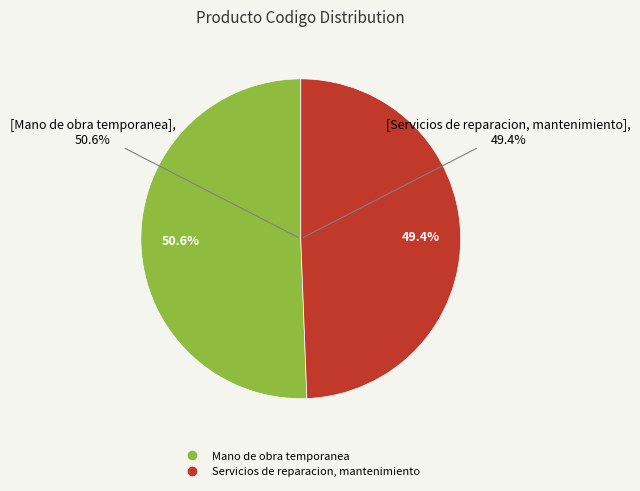

What is the change in value from Mano de obra temporanea to Servicios de reparacion, mantenimiento?

-1931512